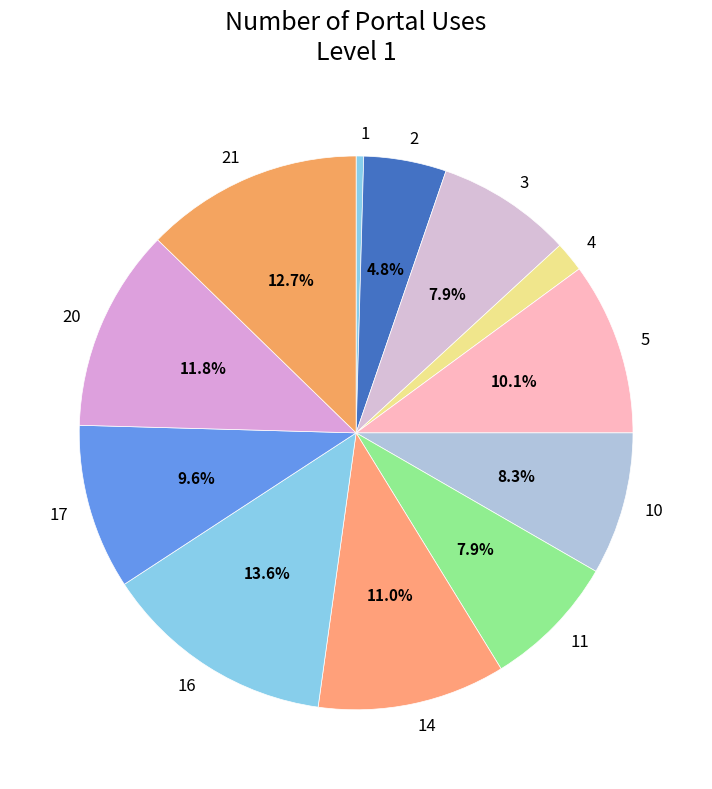

Is 21 the majority of the pie?

No